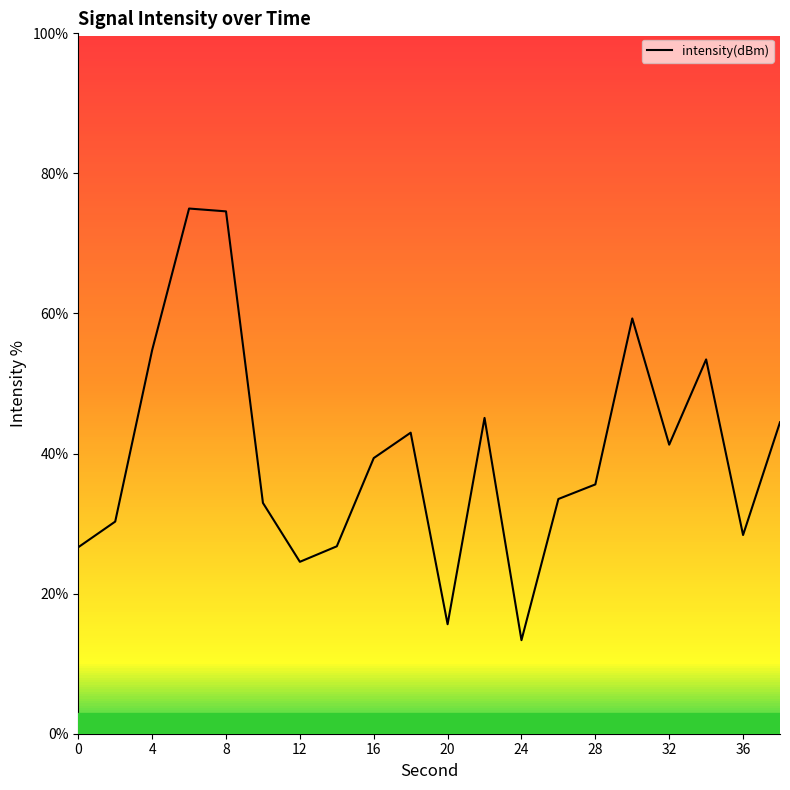

What is the minimum value shown in the chart?

13.4